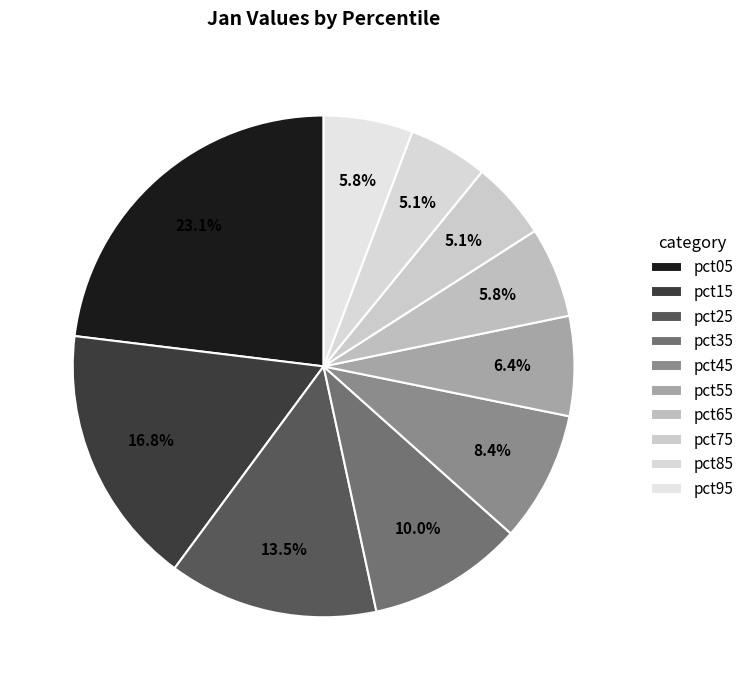

Is there a majority slice in this chart?

No